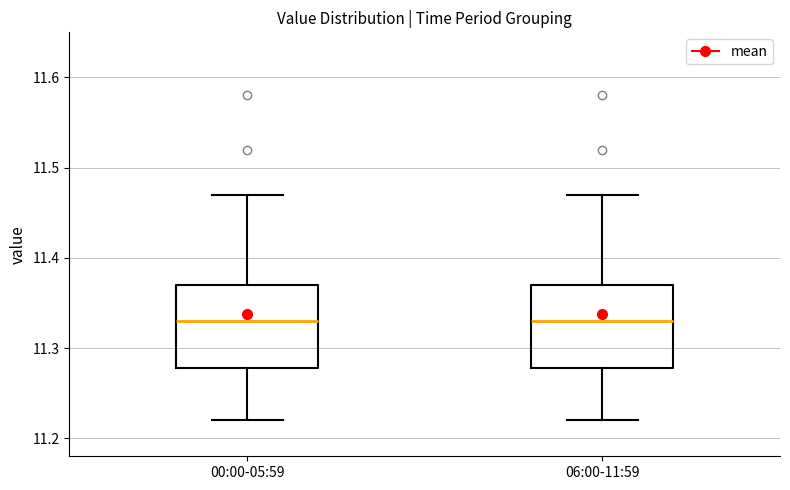

Where does the lower whisker of the box for 00:00-05:59 end on the y-axis? The values are not printed on the chart, so give them approximately, as read against the axis.

11.22